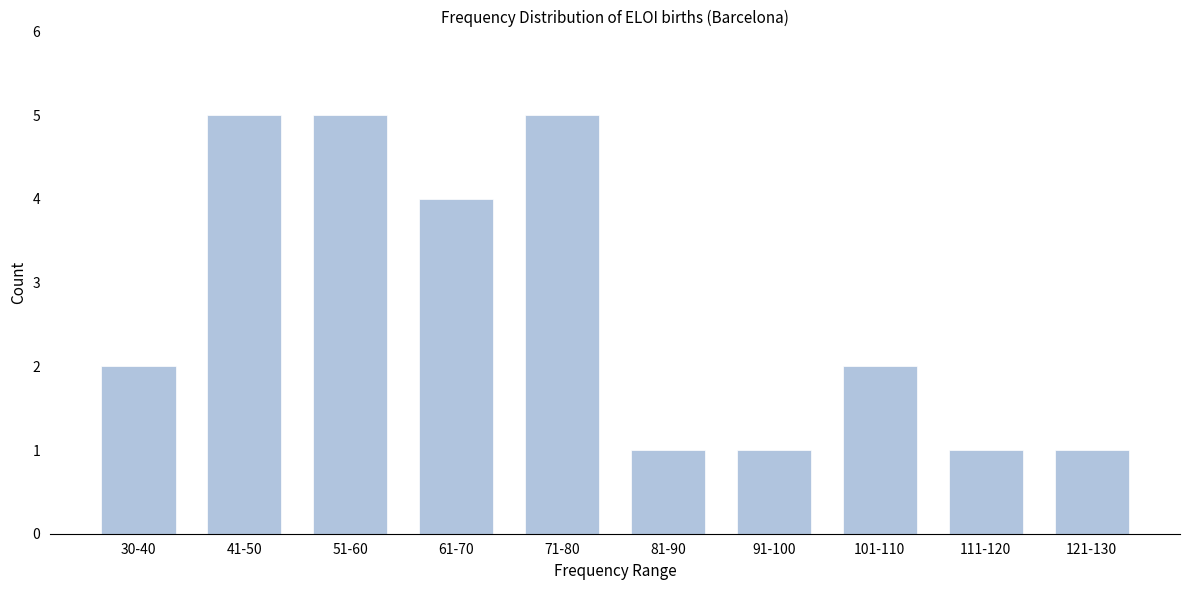

Reading left to right, transcribe all the data shown in this chart.

2	5	5	4	5	1	1	2	1	1